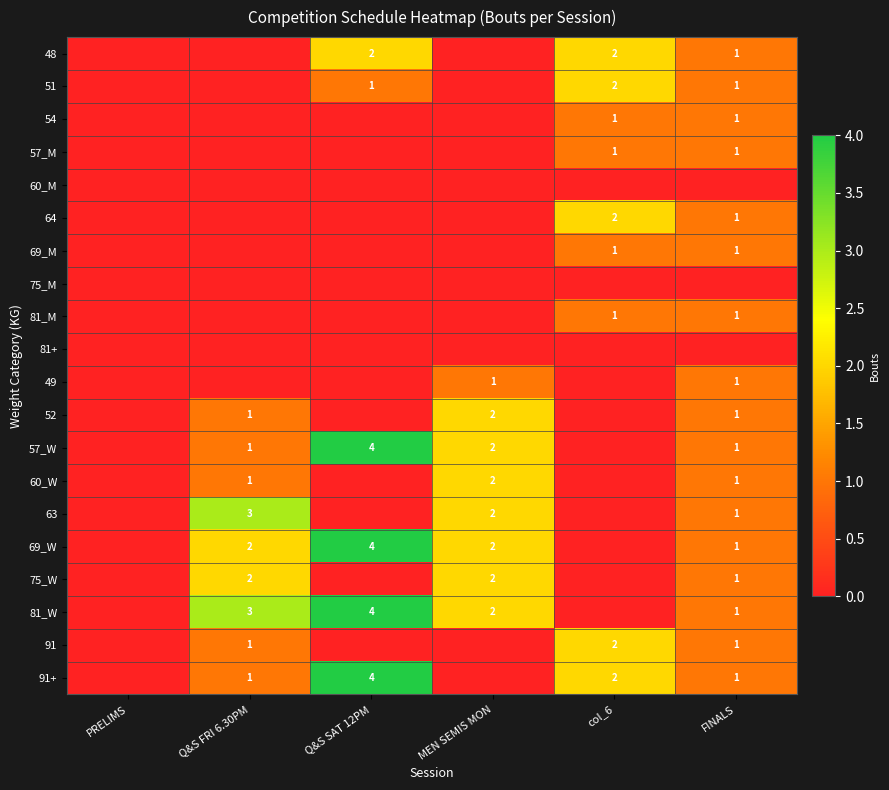

The 48 series shows 2 at Q&S SAT 12PM. True or false?

True